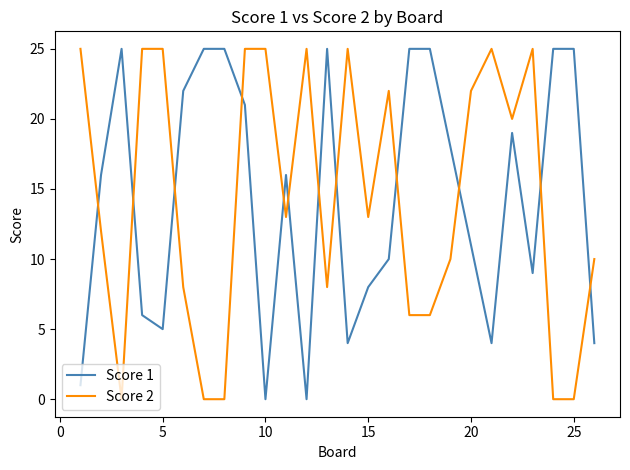

What is the sum of all Score 2 values?

375